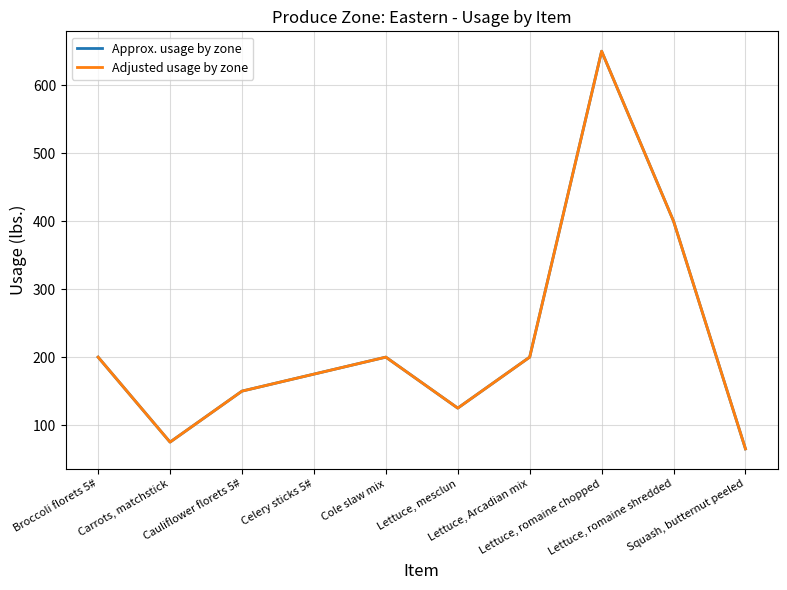

In Adjusted usage by zone, how many points are higher than both neighbors (excluding endpoints)?

2